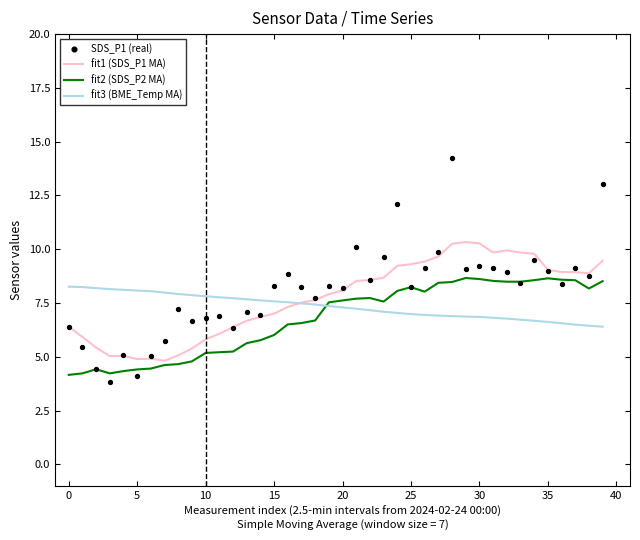

What are all the series names shown in the legend?

fit1 (SDS_P1 MA), fit2 (SDS_P2 MA), fit3 (BME_Temp MA), SDS_P1 (real)